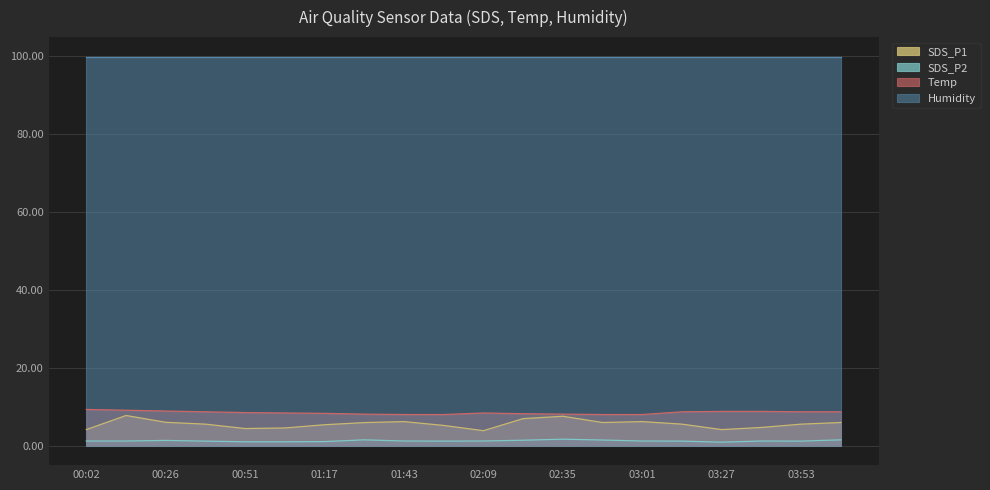

Rank the categories by SDS_P2 value from lowest to highest.

03:27, 00:51, 01:03, 01:17, 00:38, 01:56, 03:14, 03:53, 00:02, 00:14, 01:43, 02:09, 03:01, 03:40, 00:26, 02:22, 02:48, 01:30, 04:06, 02:35